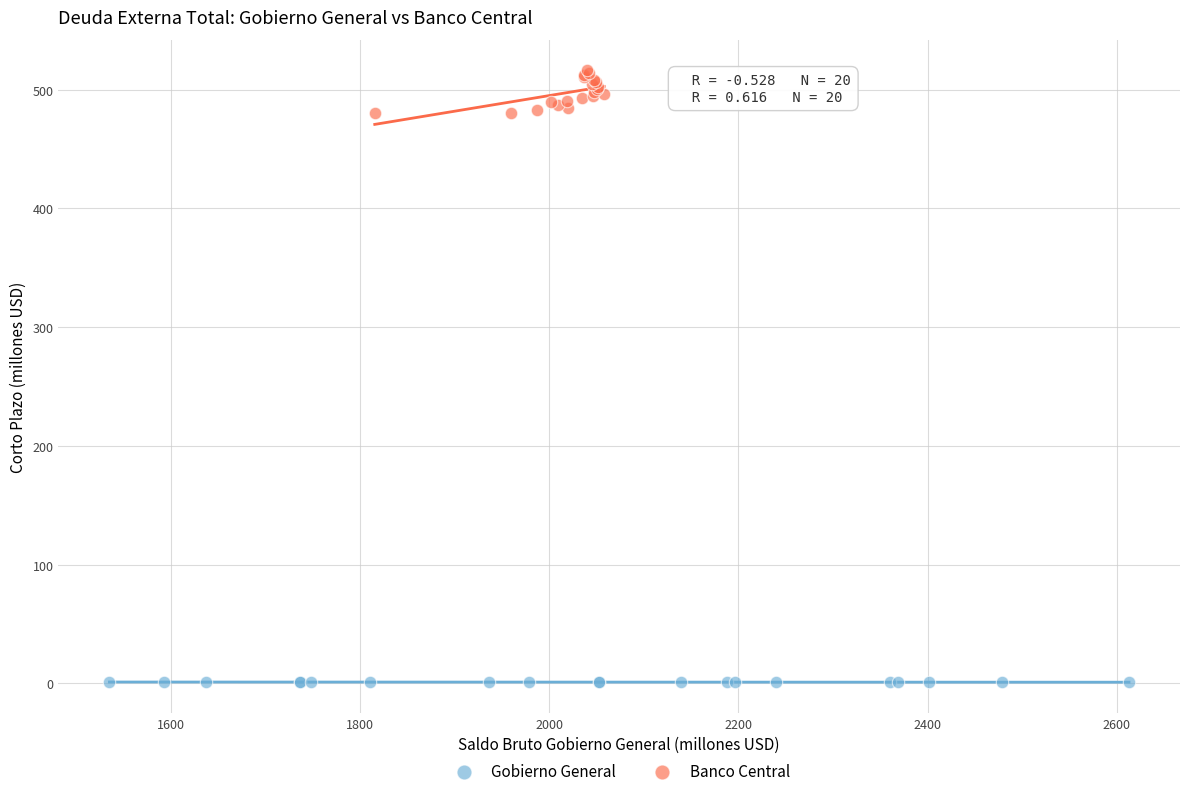

Which series reaches the maximum Y coordinate?

Banco Central